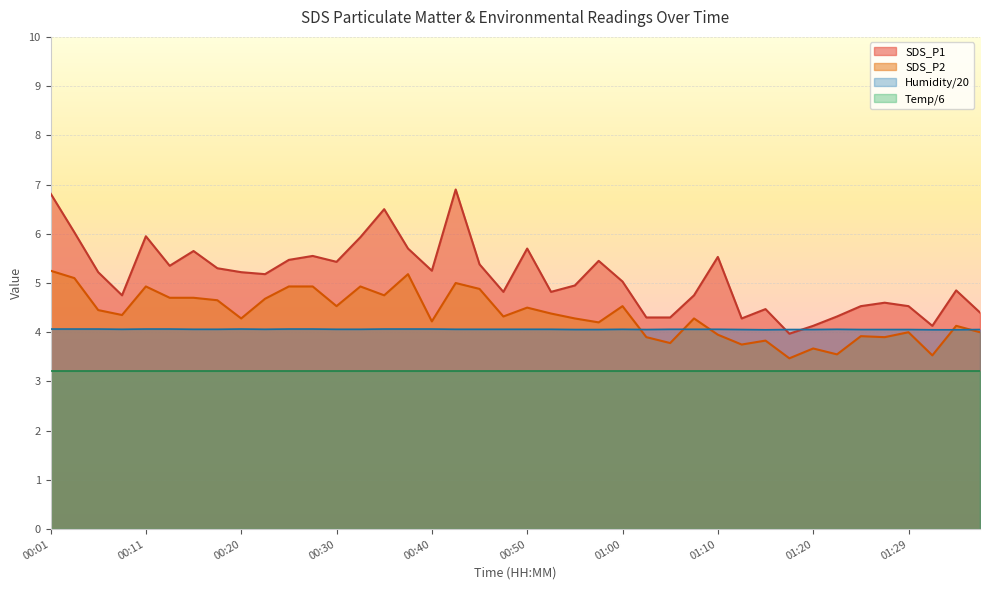

Which series has the largest total across all categories?

SDS_P1